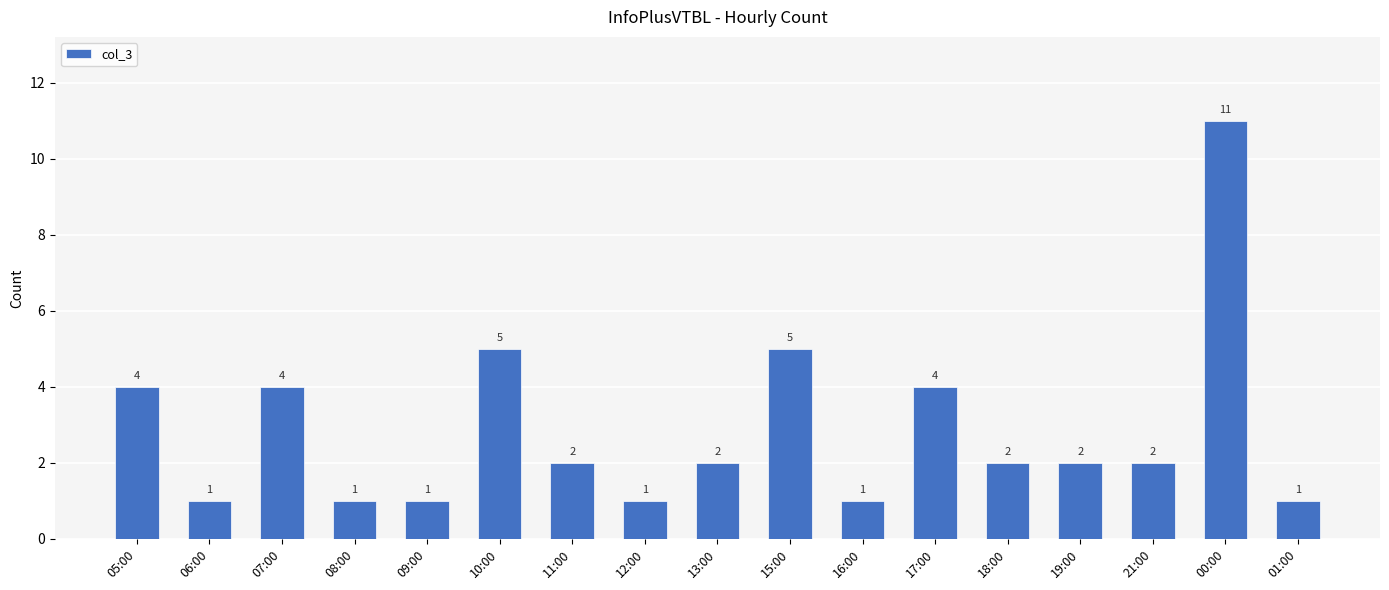

What is the difference between the maximum and minimum values?

10